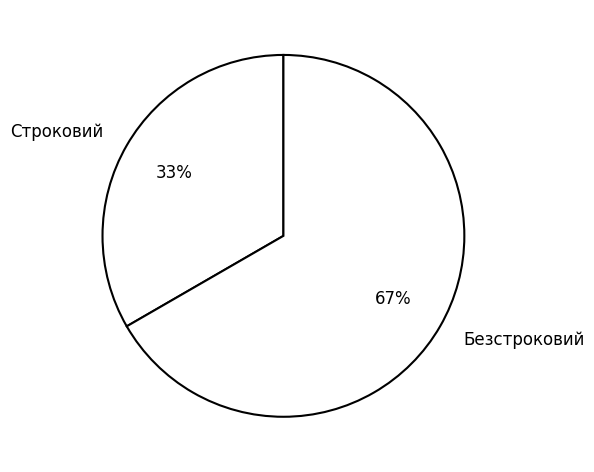

To the nearest percent, what is the combined percentage of Безстроковий and Строковий?

100%